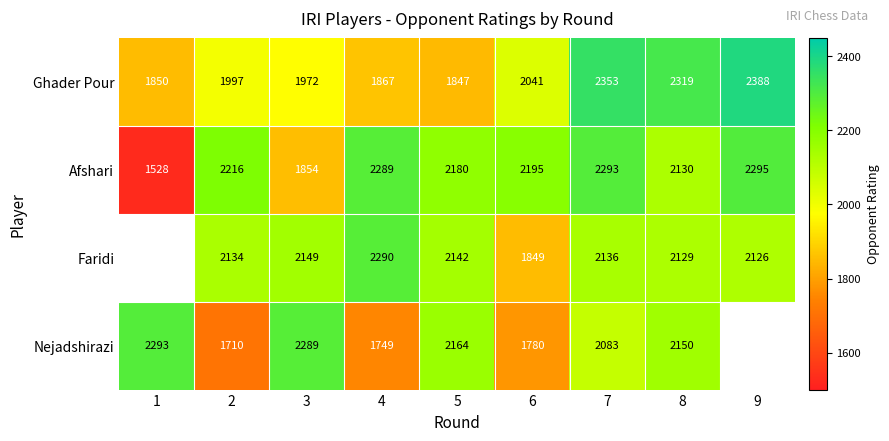

Rank the series at 3 from highest to lowest value.

Nejadshirazi, Faridi, Ghader Pour, Afshari